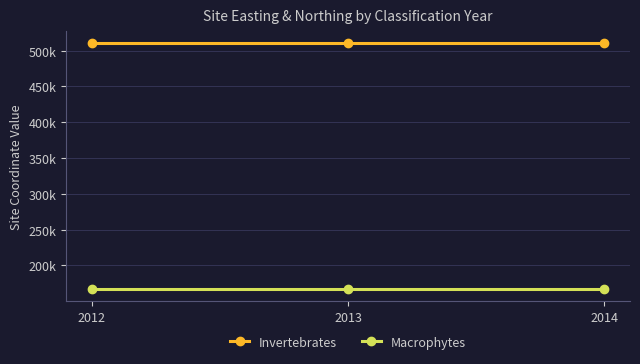

What is the difference between the highest and lowest values at 2013?

342586